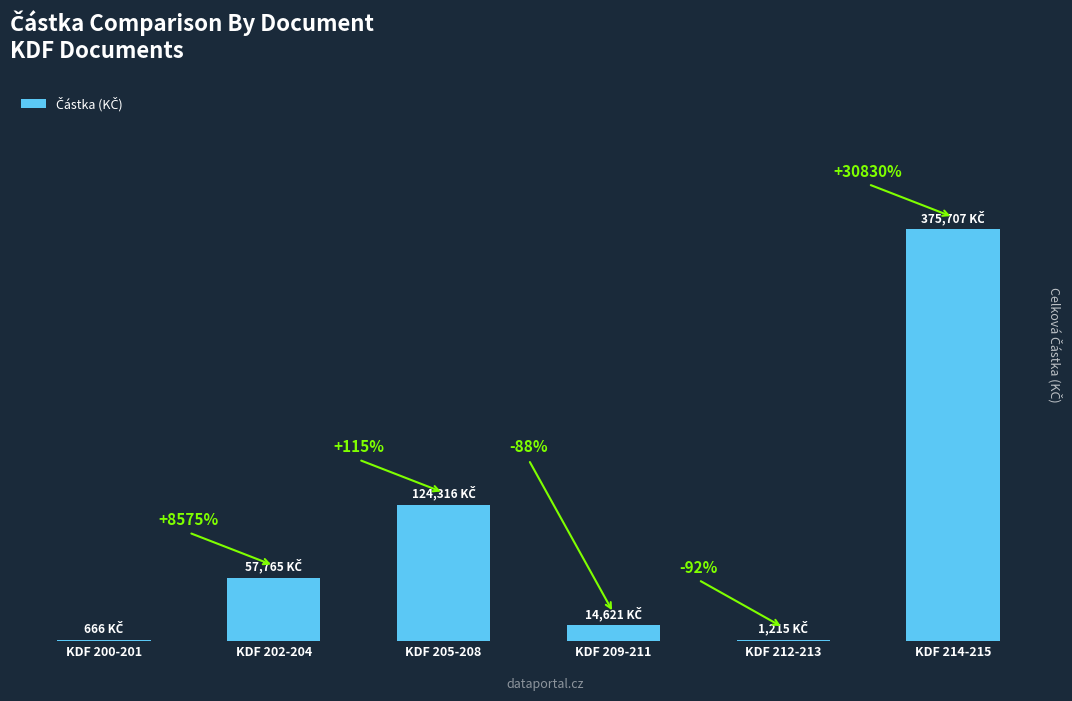

Which has a higher value, KDF 200-201 or KDF 205-208?

KDF 205-208